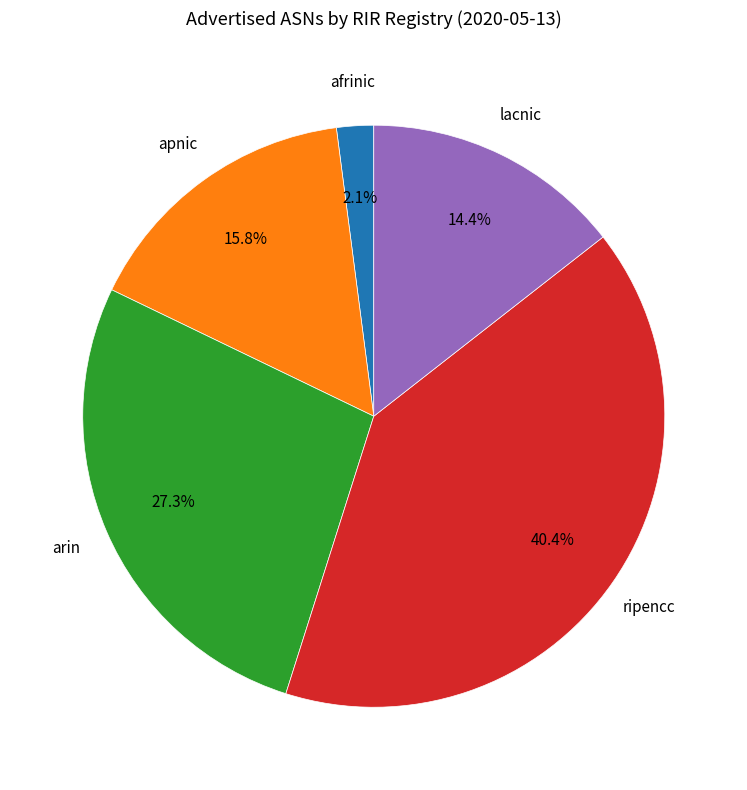

To the nearest percent, what is the average slice percentage?

20%